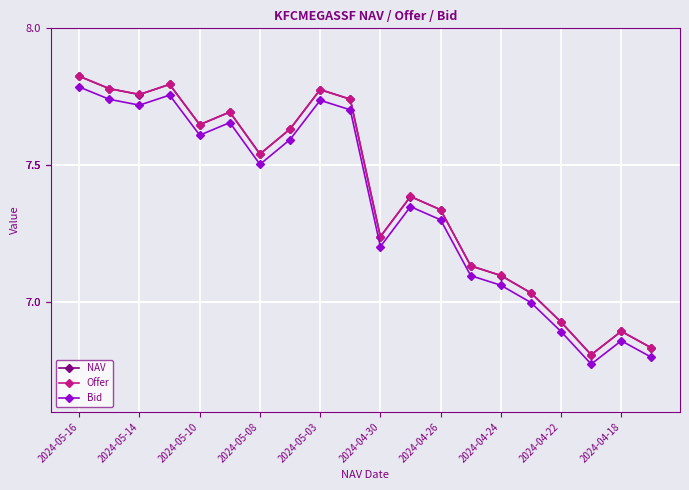

Count the number of data series in this chart.

3